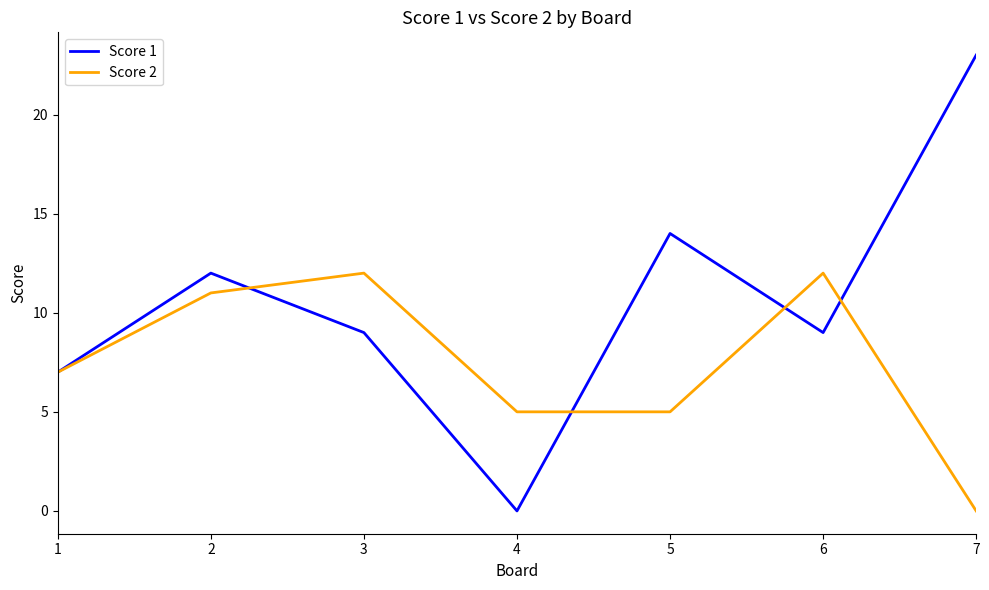

Which label corresponds to the largest value in the chart?

7